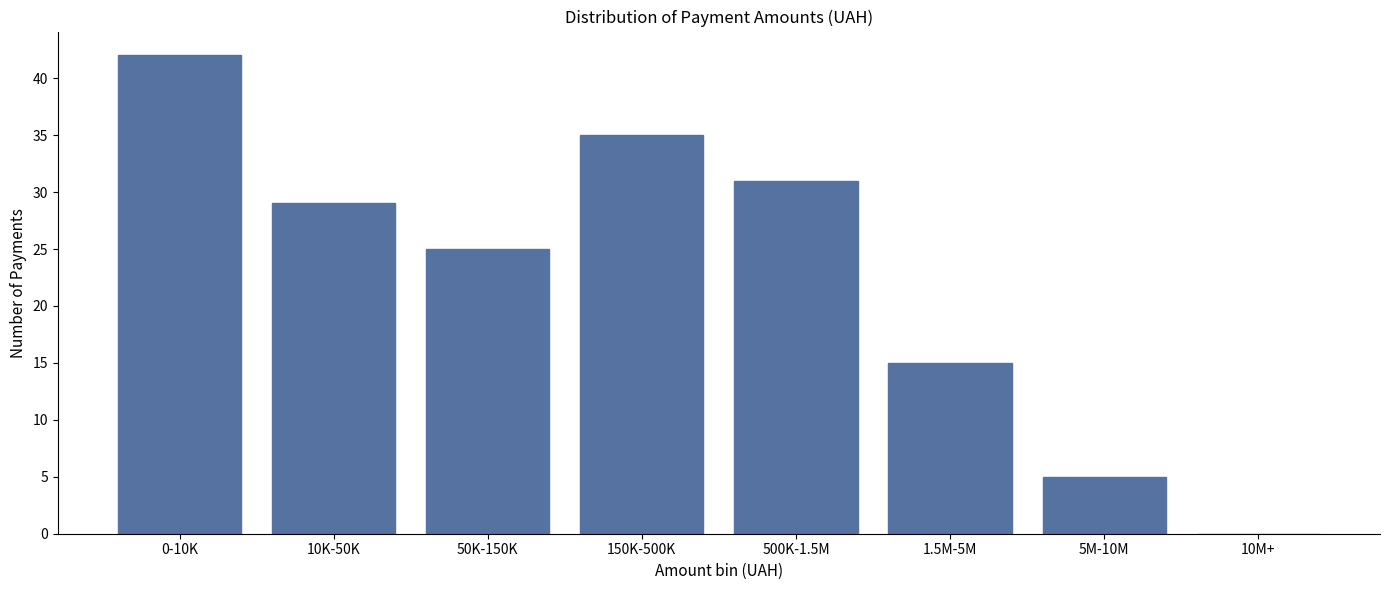

Reading left to right, list all the values displayed in this chart.

0-10K=42	10K-50K=29	50K-150K=25	150K-500K=35	500K-1.5M=31	1.5M-5M=15	5M-10M=5	10M+=0